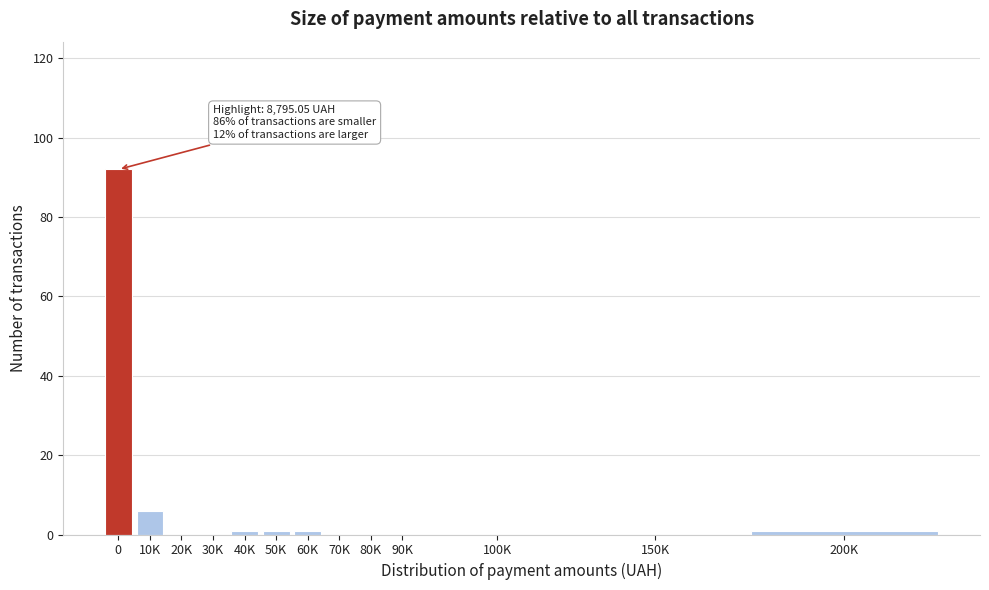

Reading left to right, list all the values displayed in this chart.

0=92	10K=6	20K=0	30K=0	40K=1	50K=1	60K=1	70K=0	80K=0	90K=0	100K=0	150K=0	200K=1